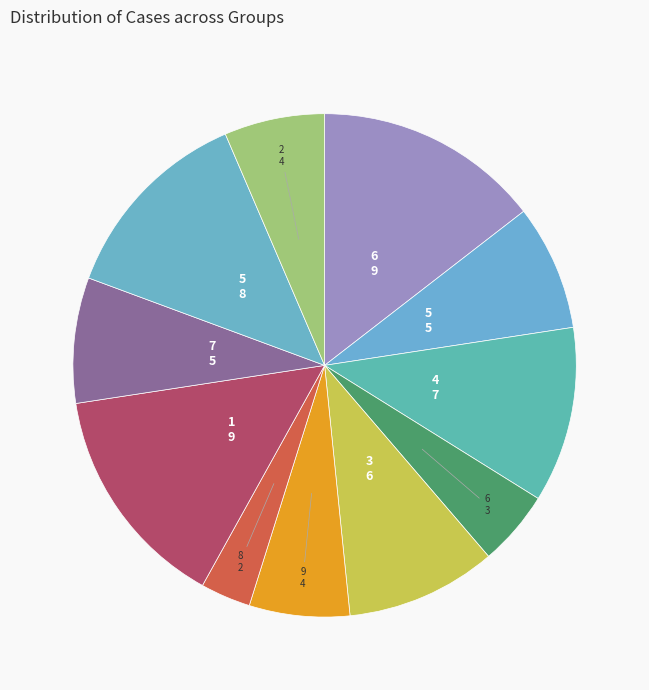

Does any single category account for the majority?

No